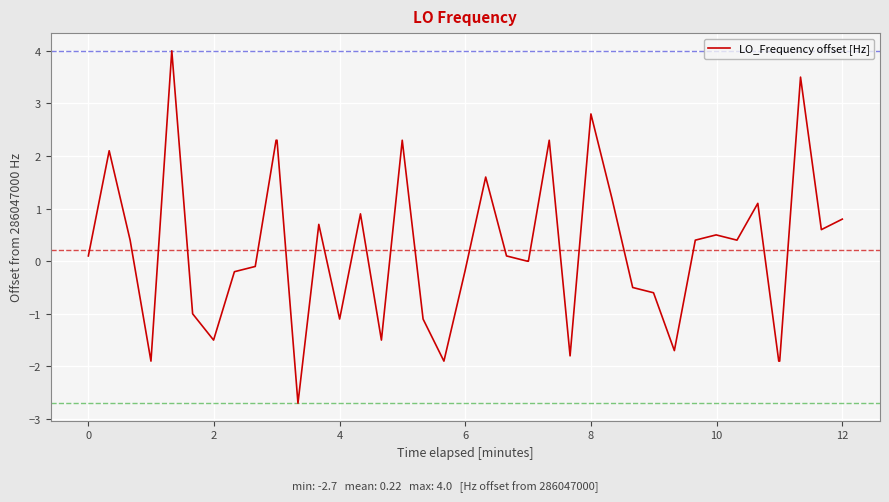

What is the smallest value displayed?

-2.7